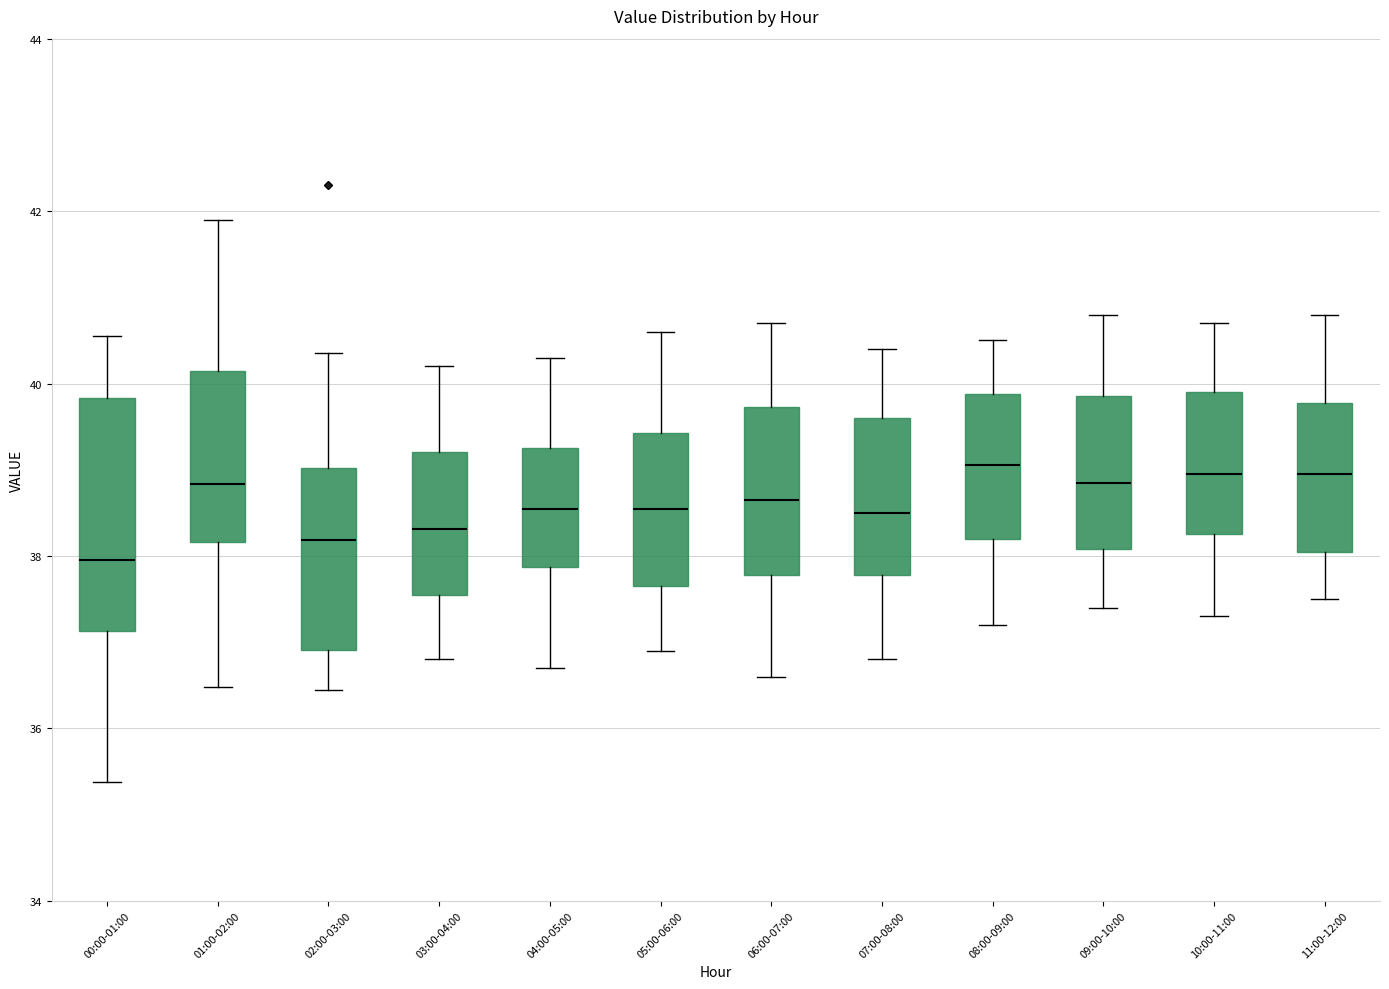

Which box is the tallest, from its lower edge to its upper edge?

00:00-01:00